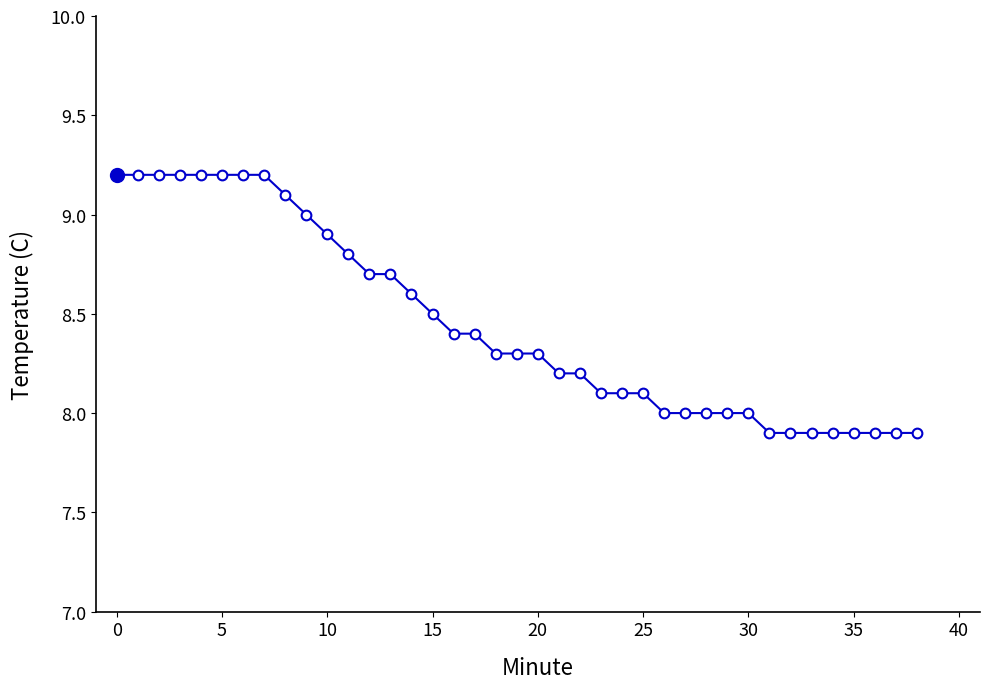

What is the average value?

8.4